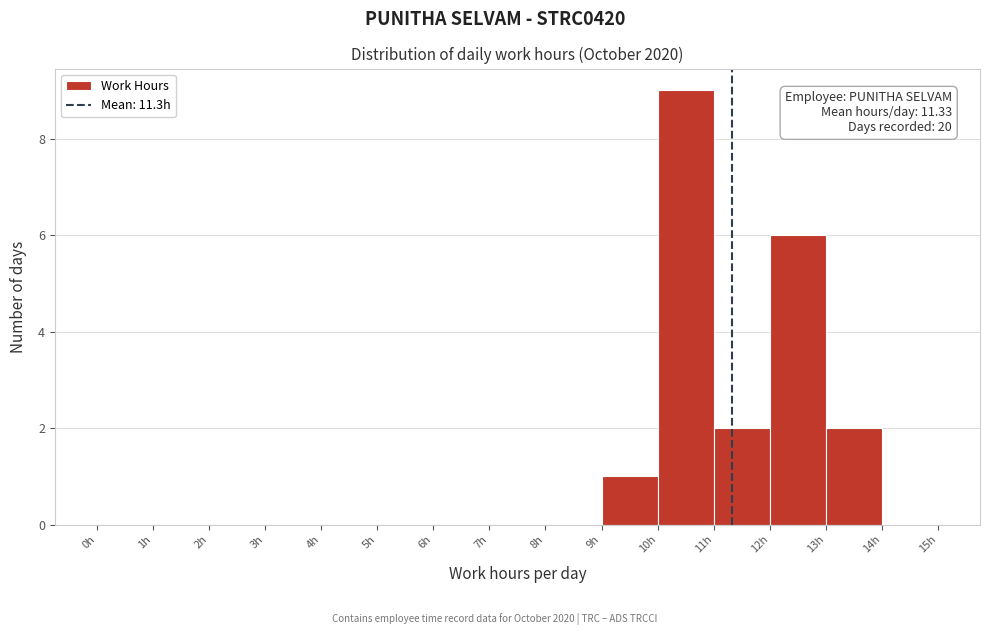

Over which range of the x-axis is the bar tallest?

10 to 11